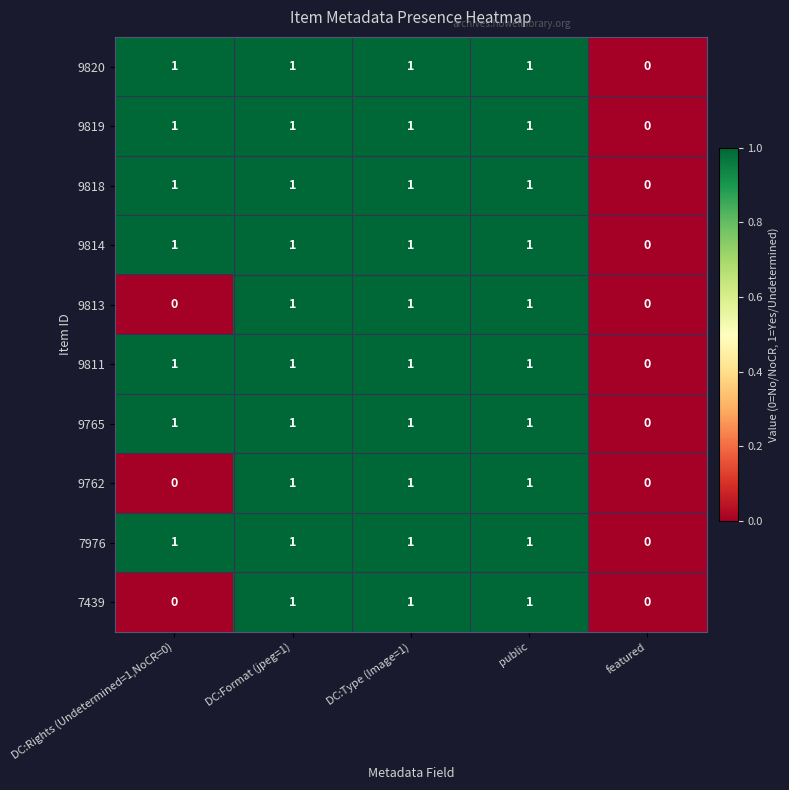

How many 9811 values are between 1 and 2?

4